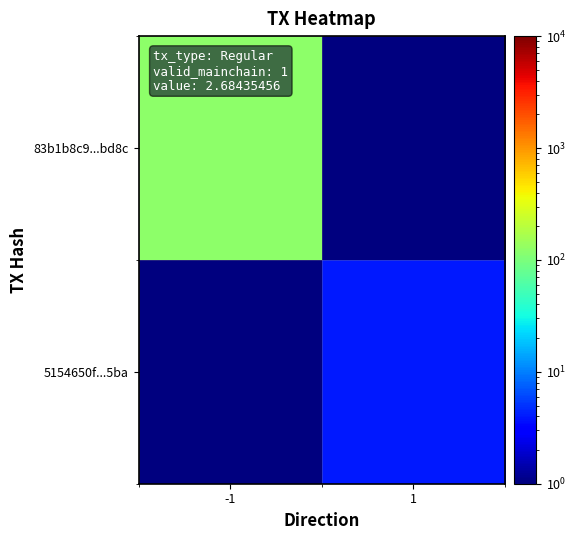

Which series has the largest range (max minus min)?

83b1b8c9...bd8c